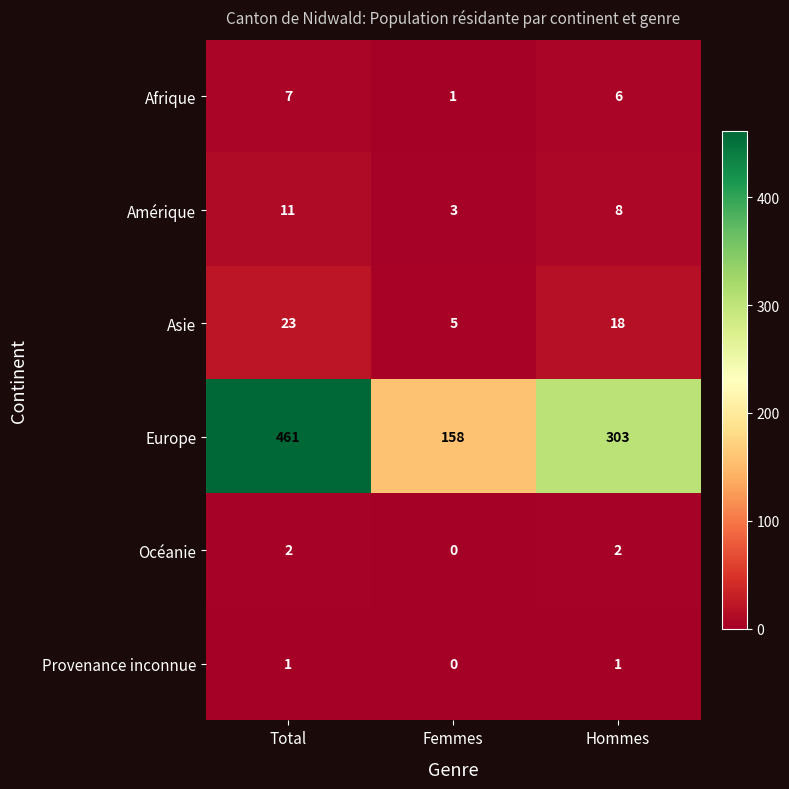

Reading left to right, transcribe all the data shown in this chart.

Afrique: 7	1	6
Amérique: 11	3	8
Asie: 23	5	18
Europe: 461	158	303
Océanie: 2	0	2
Provenance inconnue: 1	0	1